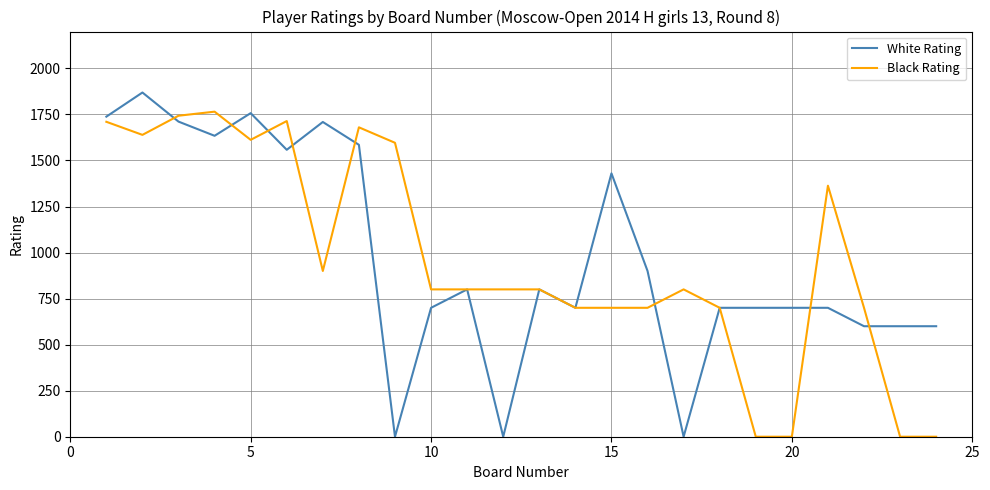

List the series in order of their peak value, highest first.

White Rating, Black Rating